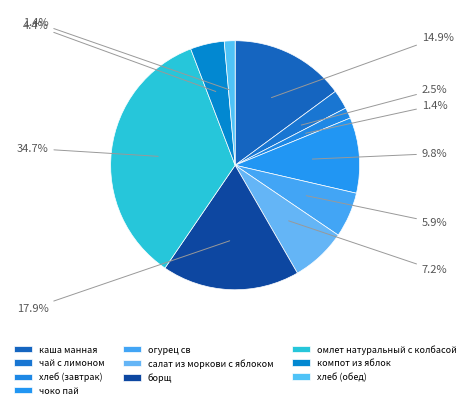

What is the smallest slice in the pie chart?

хлеб (завтрак)